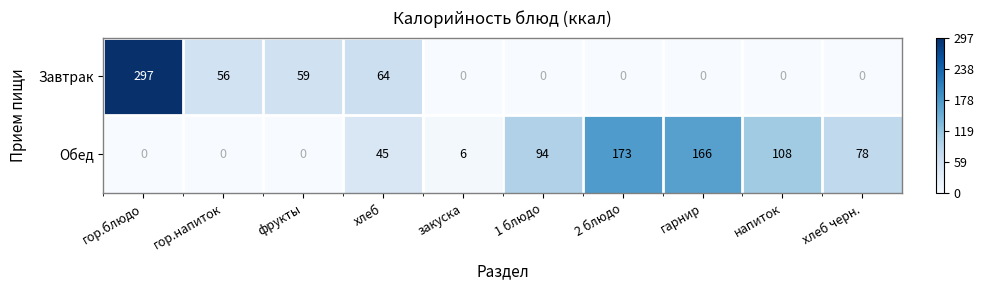

Rank the series by their maximum value, from lowest to highest.

Обед, Завтрак